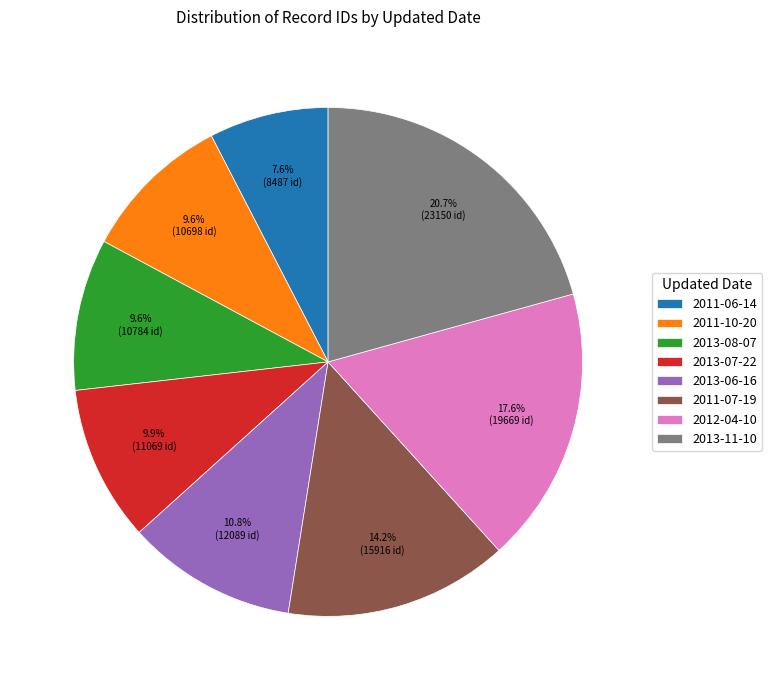

True or false: 2011-10-20 accounts for 1% of the total.

False